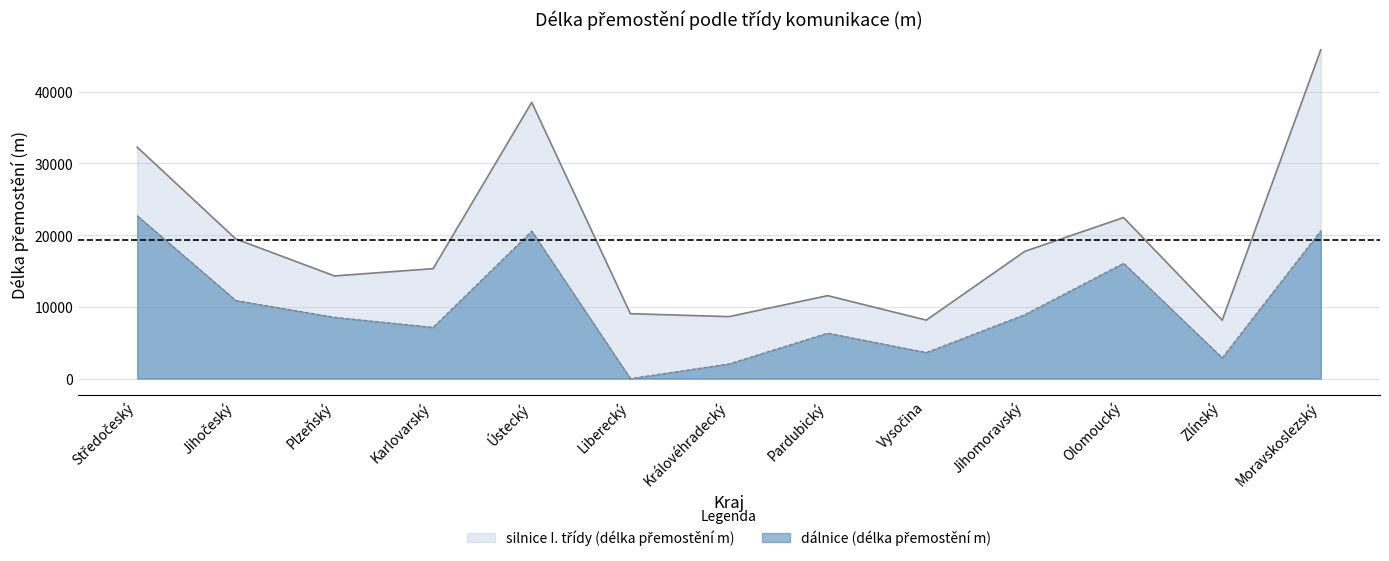

At which label does the data first exceed 8544?

Středočeský